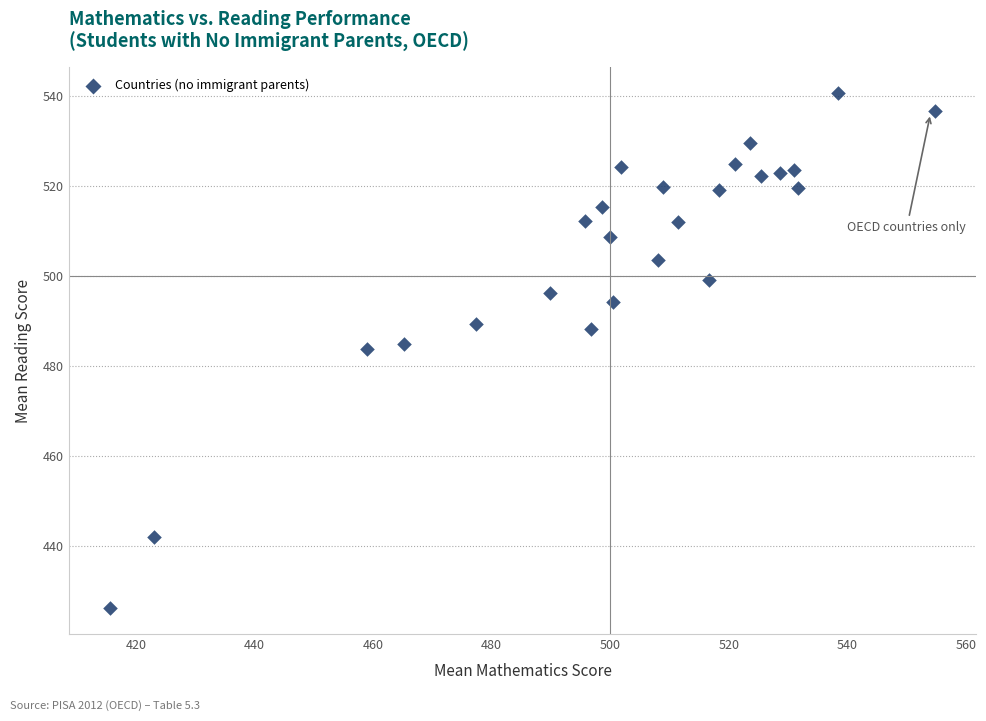

What is the range of Y values (max minus min)?

114.4